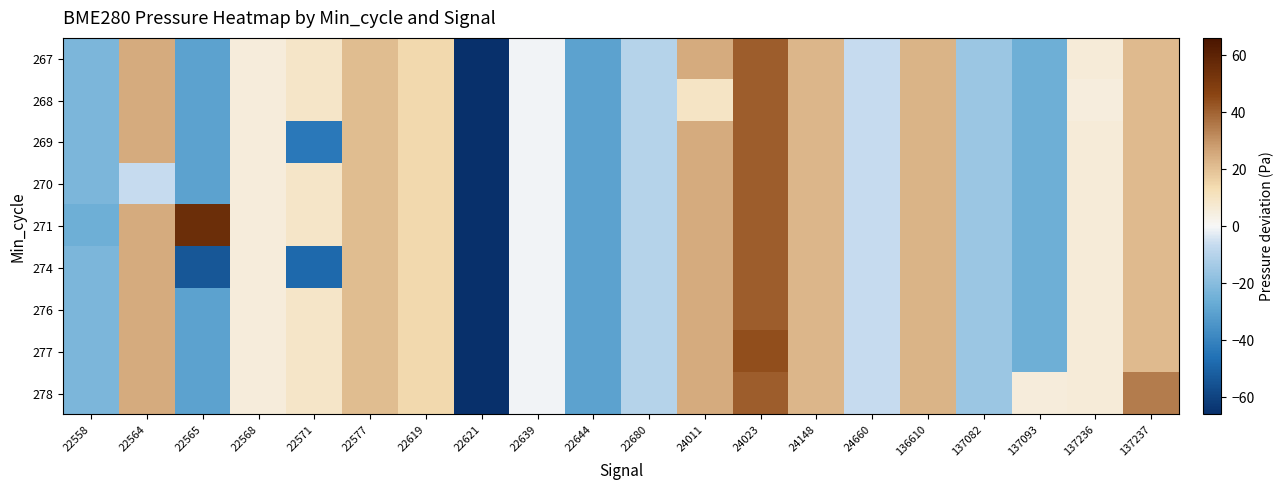

Which series has the largest range (max minus min)?

271